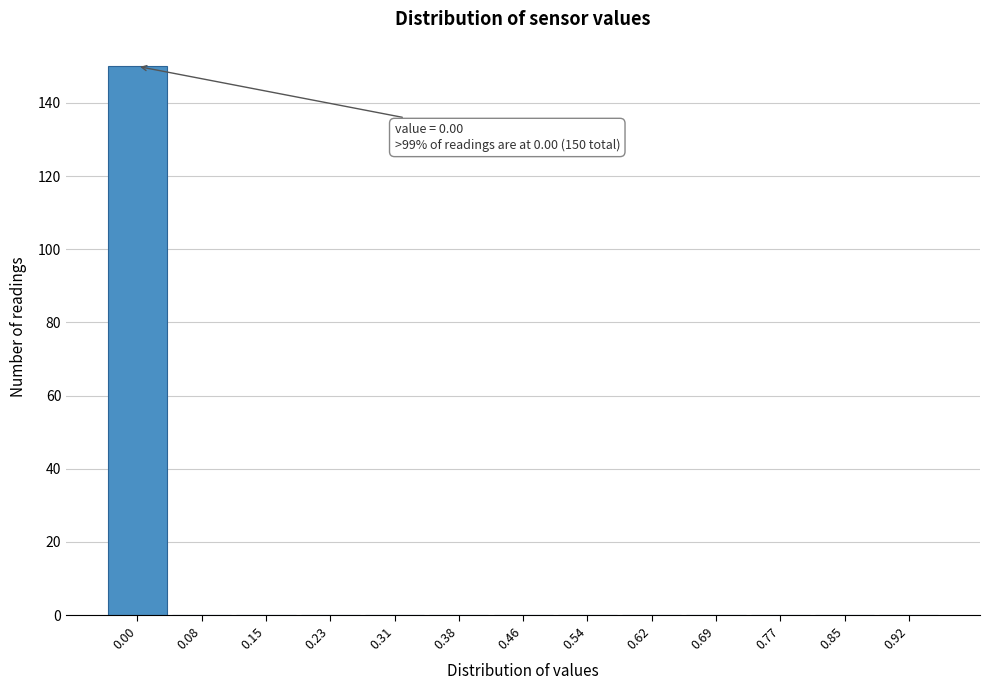

Reading left to right, transcribe all the data shown in this chart.

0.00=150	0.08=0	0.15=0	0.23=0	0.31=0	0.38=0	0.46=0	0.54=0	0.62=0	0.69=0	0.77=0	0.85=0	0.92=0